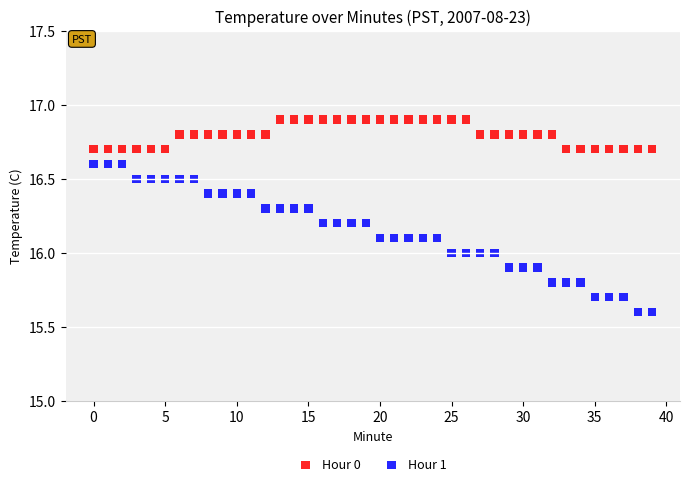

Which series contains the highest Y value?

Hour 0